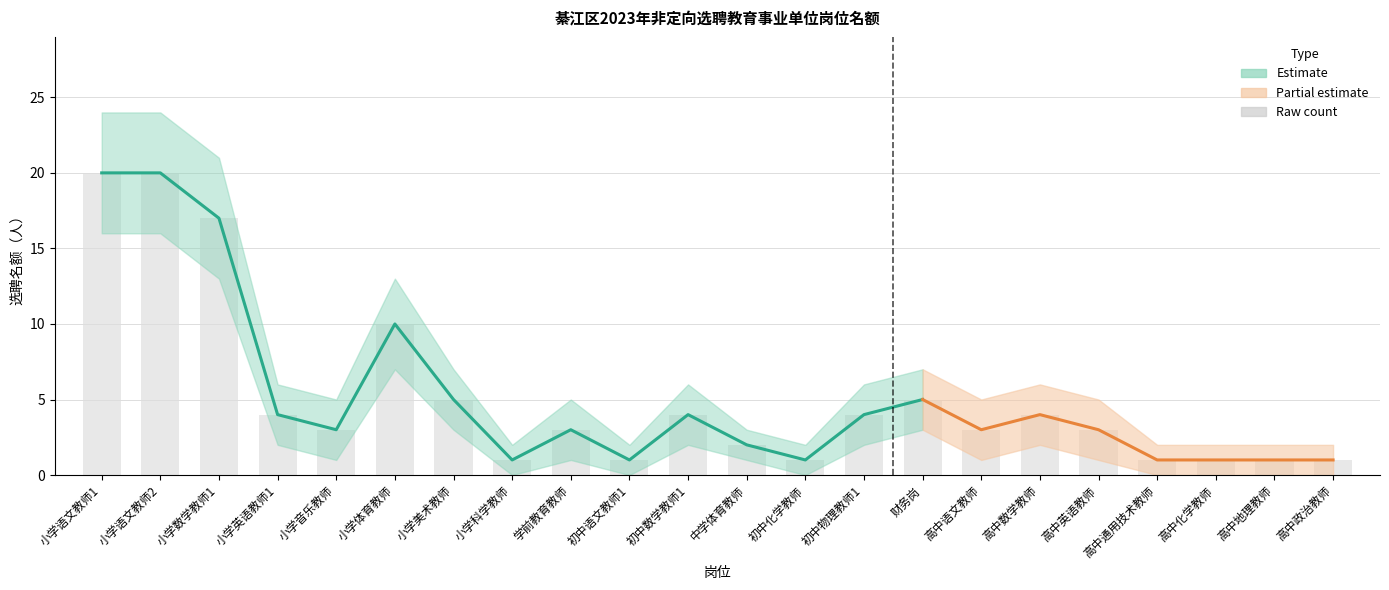

What is the label of the 12th bar from the right?

初中数学教师1